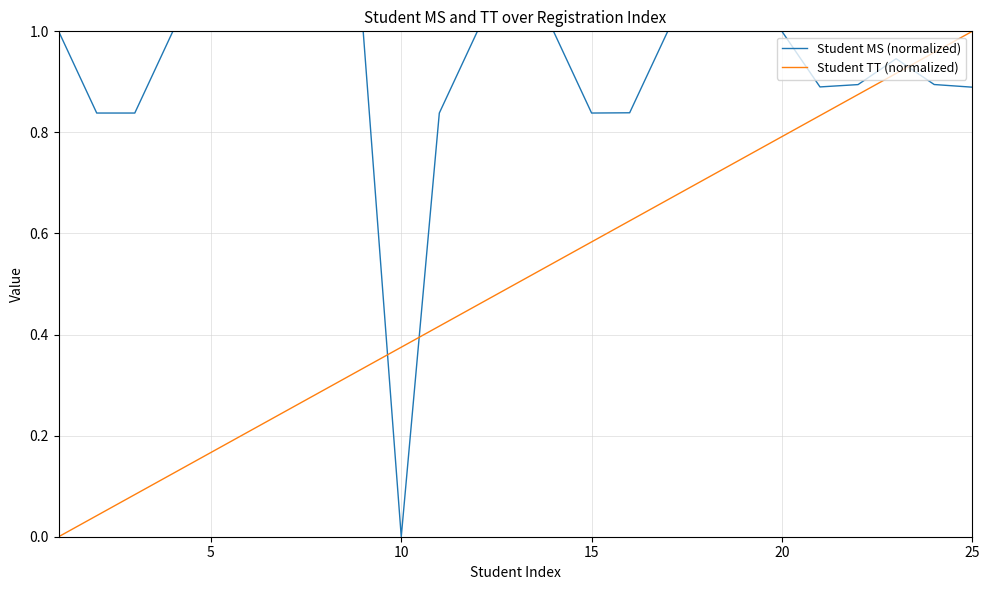

What are all the series names shown in the legend?

Student MS (normalized), Student TT (normalized)